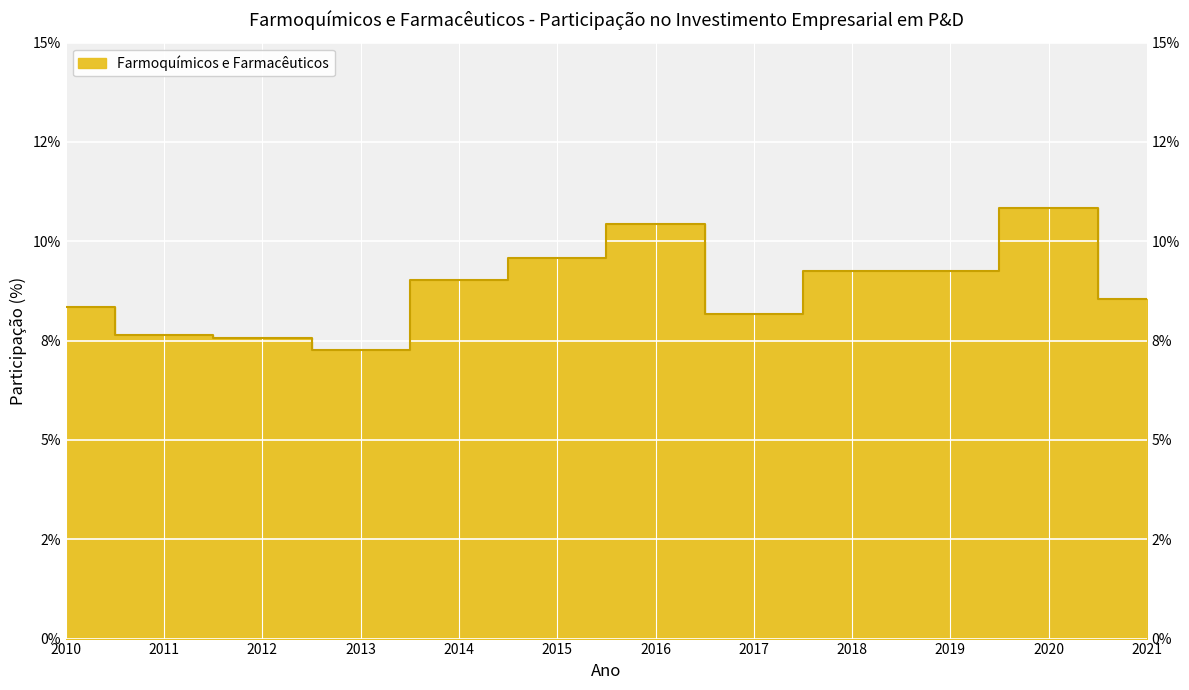

How many lines are shown in the chart?

1